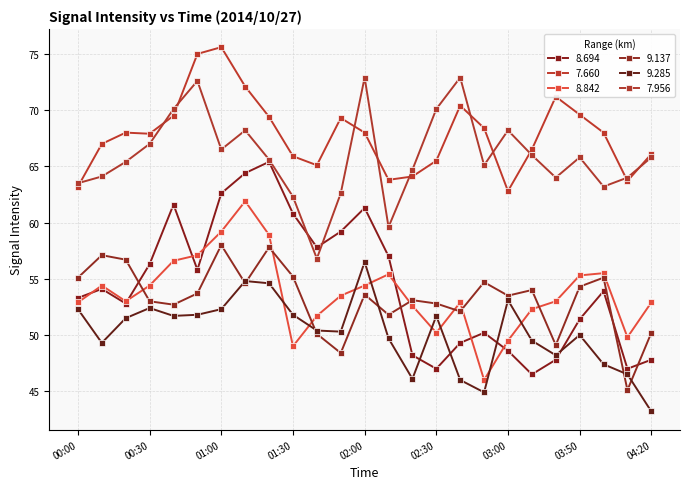

Which category has the lowest value in the 8.842 series?

02:50